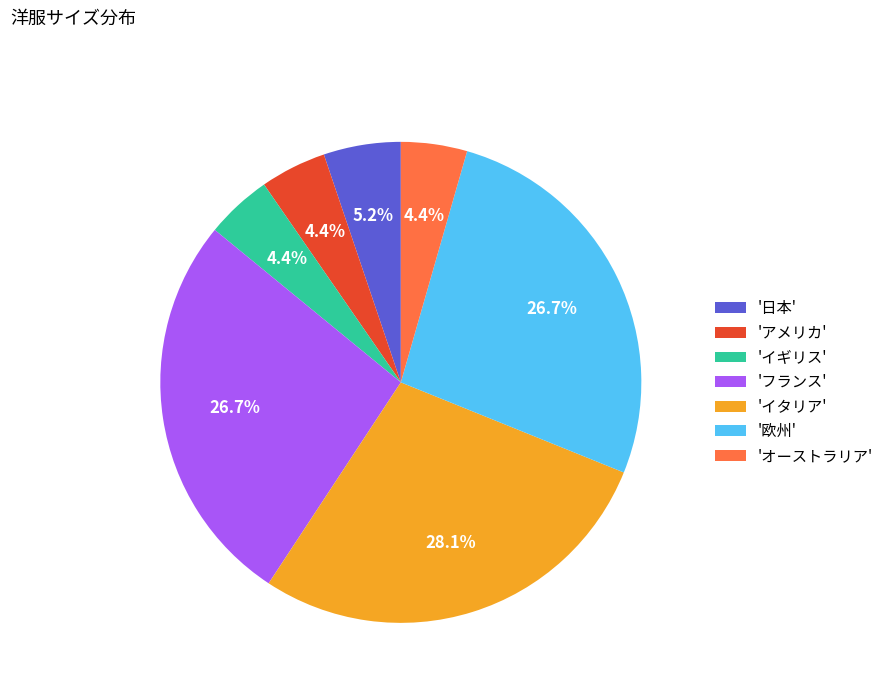

Is there a majority slice in this chart?

No